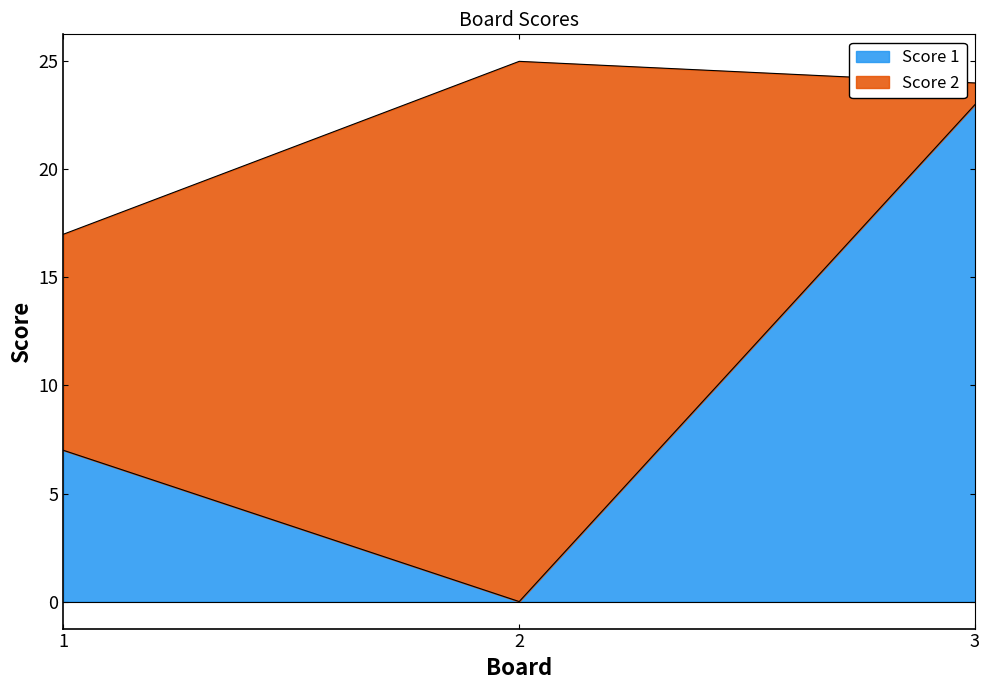

Reading left to right, what are all the values shown in this chart?

1=7	2=0	3=23